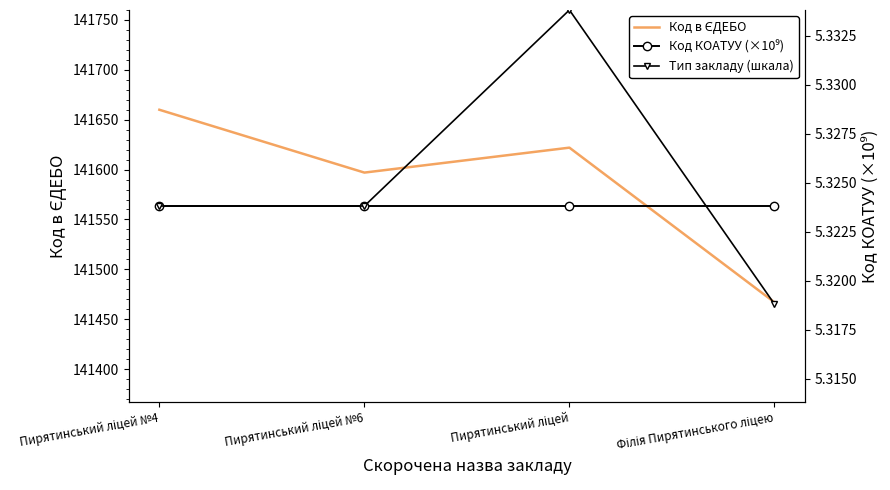

Rank the categories by Код КОАТУУ (×10⁹) value from lowest to highest.

Пирятинський ліцей №4, Пирятинський ліцей №6, Пирятинський ліцей, Філія Пирятинського ліцею